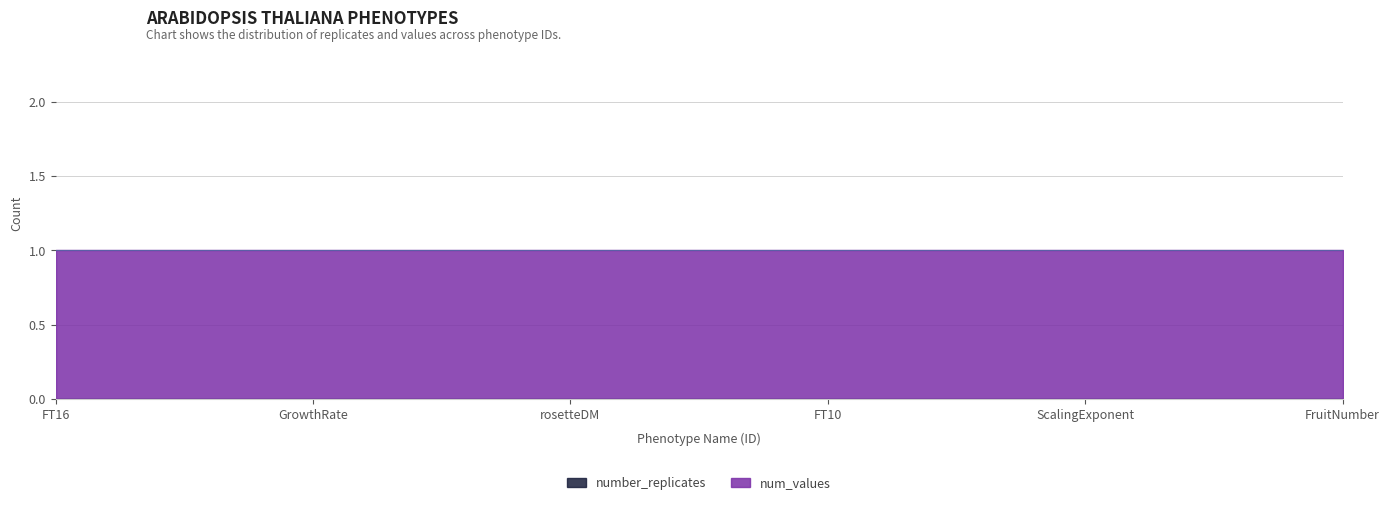

True or false: number_replicates has more than 0 points higher than both neighbors.

False